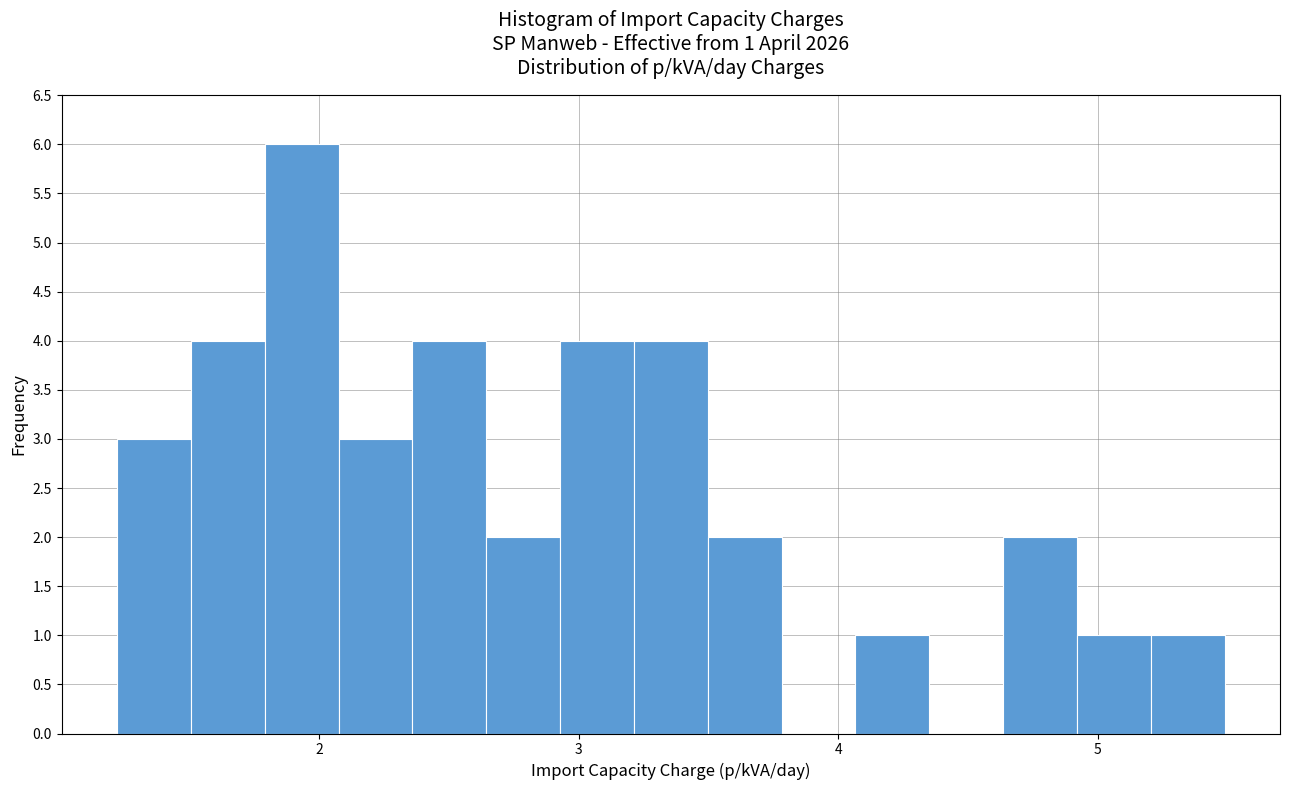

Around what value on the x-axis is the tallest bar? Give the approximate position of its centre, as read against the axis.

1.9